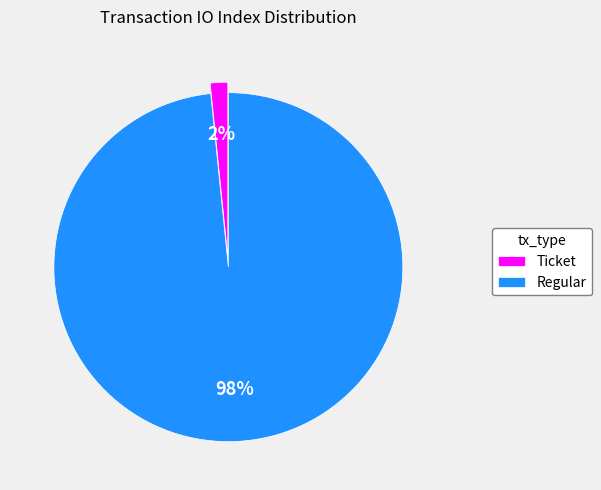

Combined, do Regular and Ticket account for over 50%?

Yes